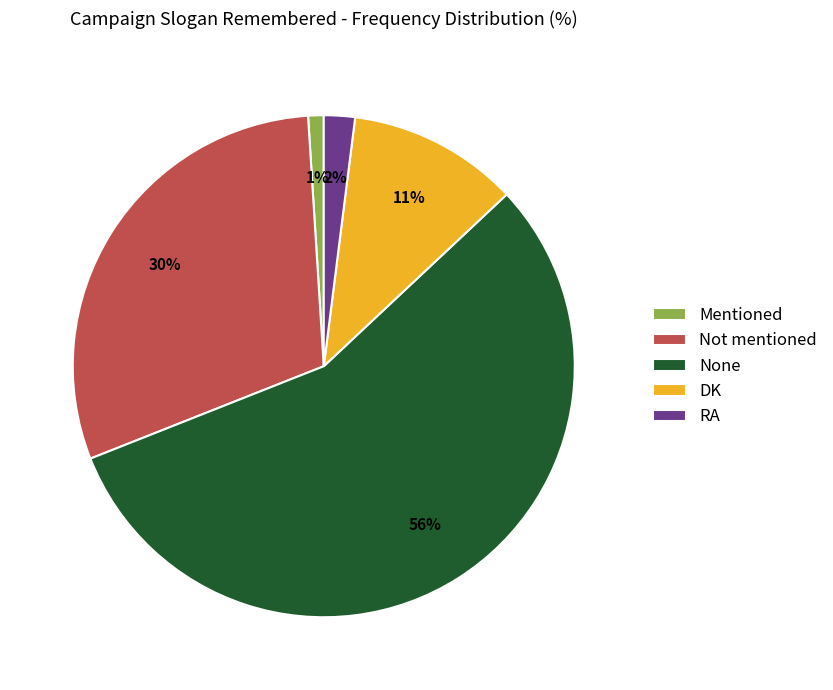

True or false: Not mentioned accounts for 30% of the total.

True